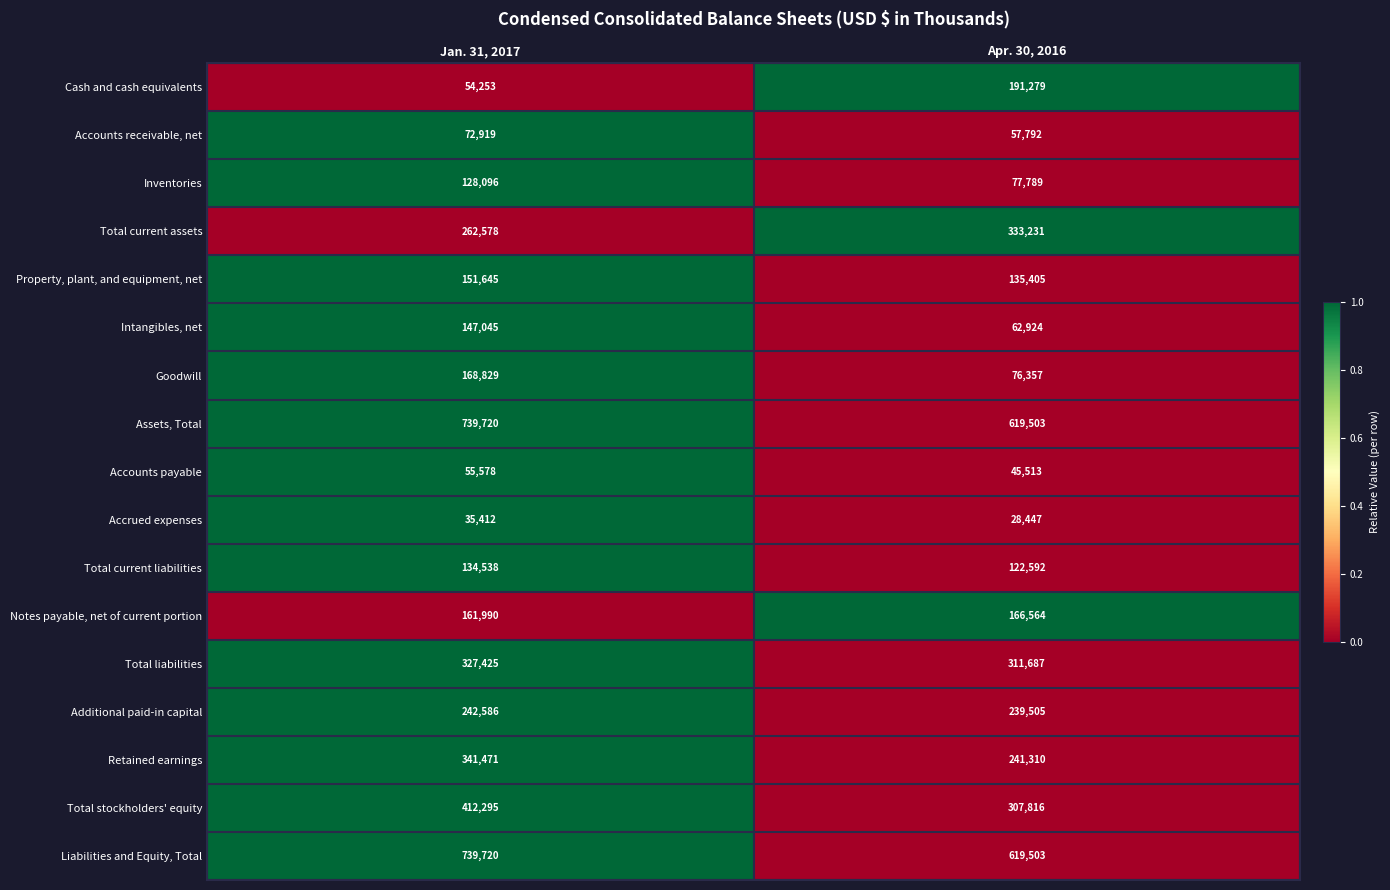

What is the lowest value of the Property, plant, and equipment, net series?

135405